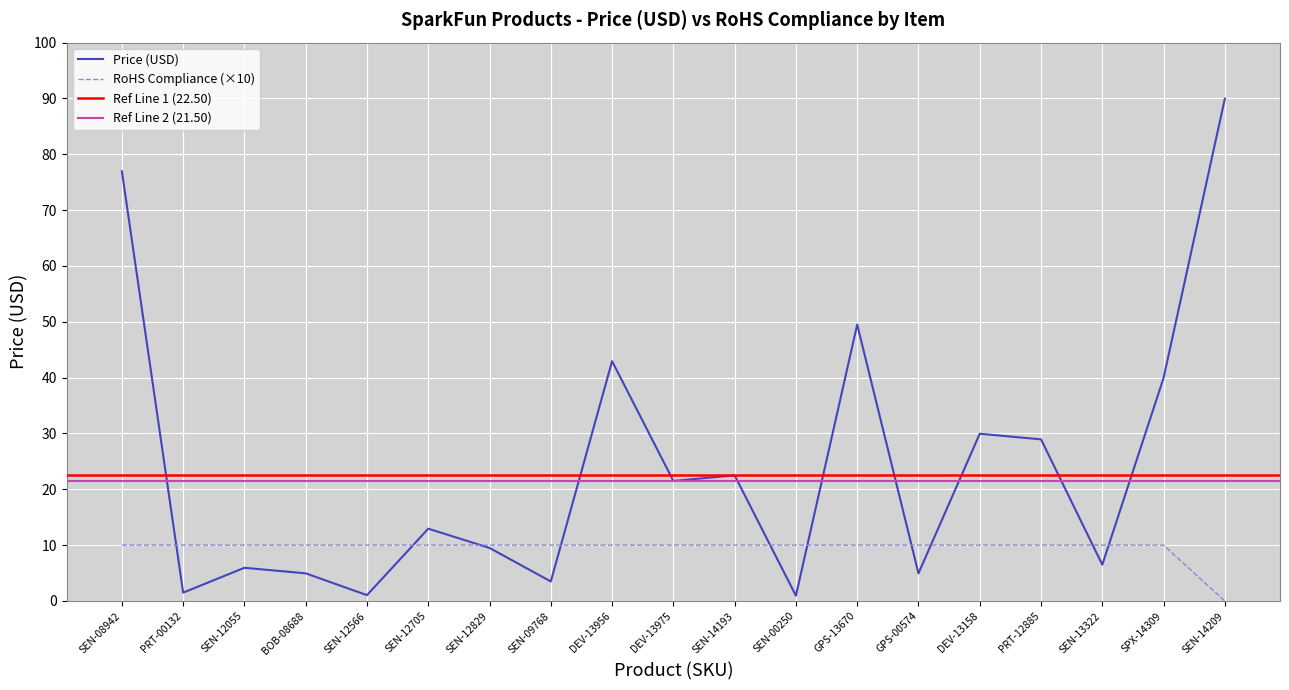

What is the label of the 5th point from the right?

DEV-13158